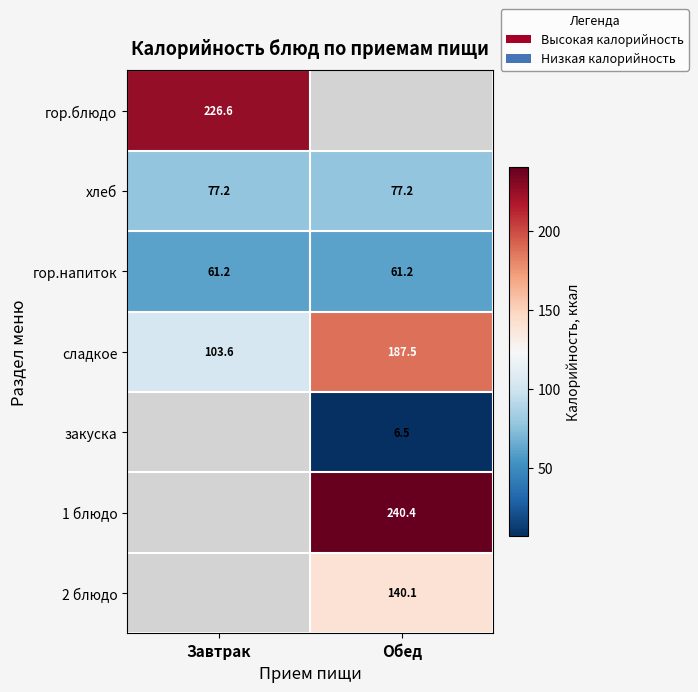

The value of сладкое at Завтрак is 103.6. True or false?

True